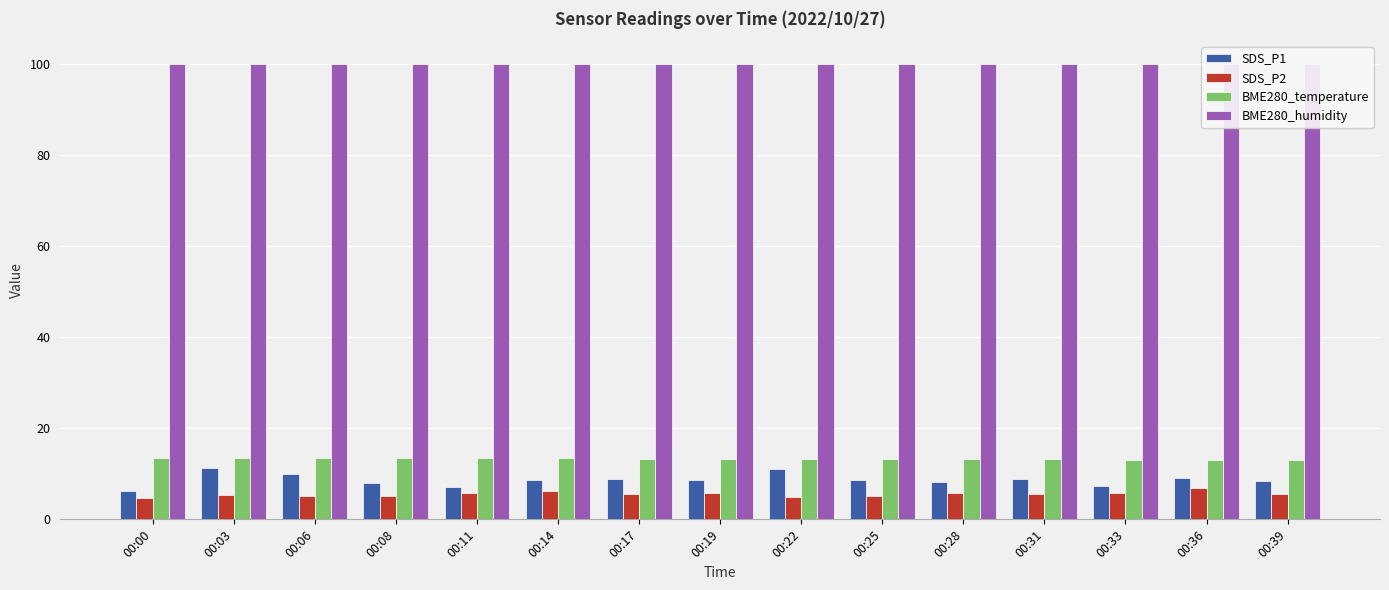

Which category has the highest value in the SDS_P1 series?

00:03